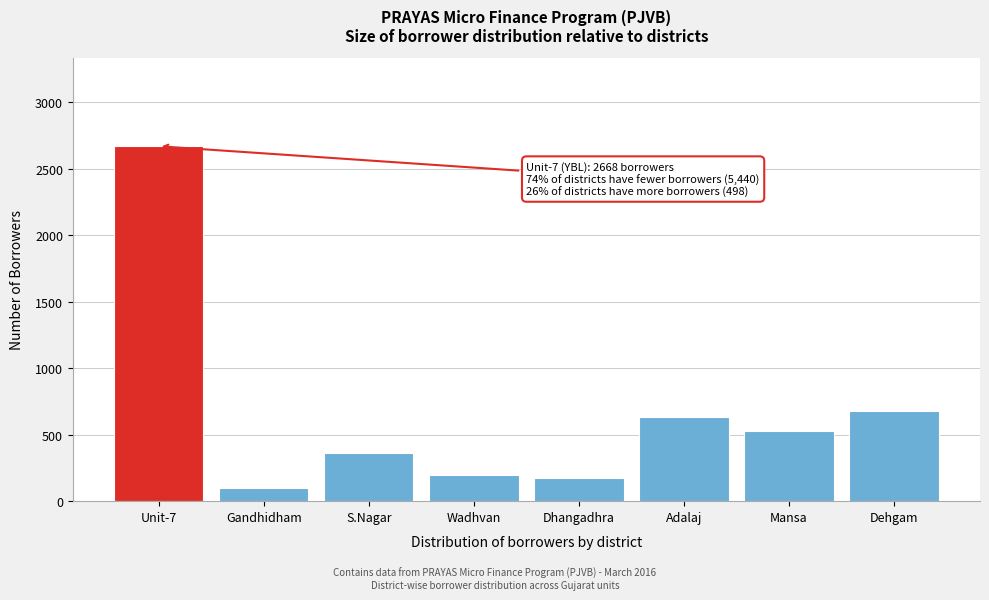

Reading left to right, what are all the values shown in this chart?

2668	101	359	198	171	633	531	675